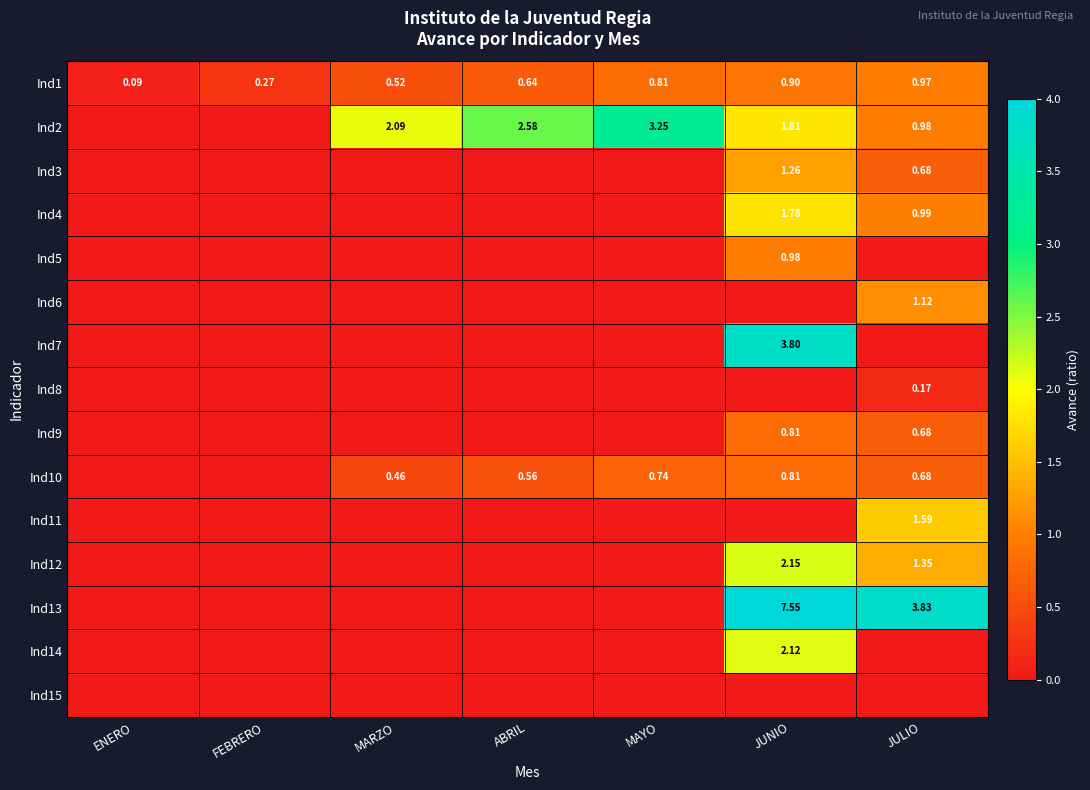

What is the total value across all series at MARZO?

3.1